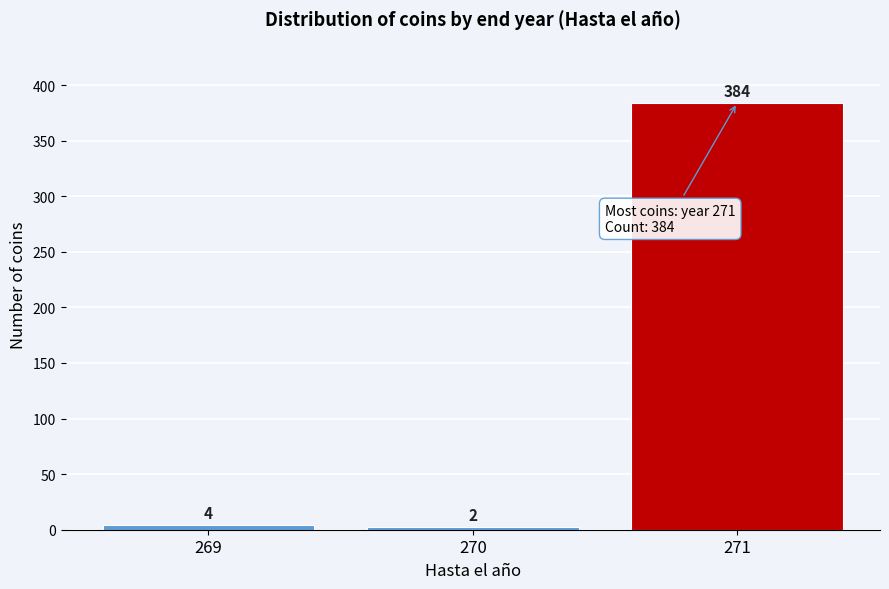

Reading left to right, transcribe all the data shown in this chart.

4	2	384